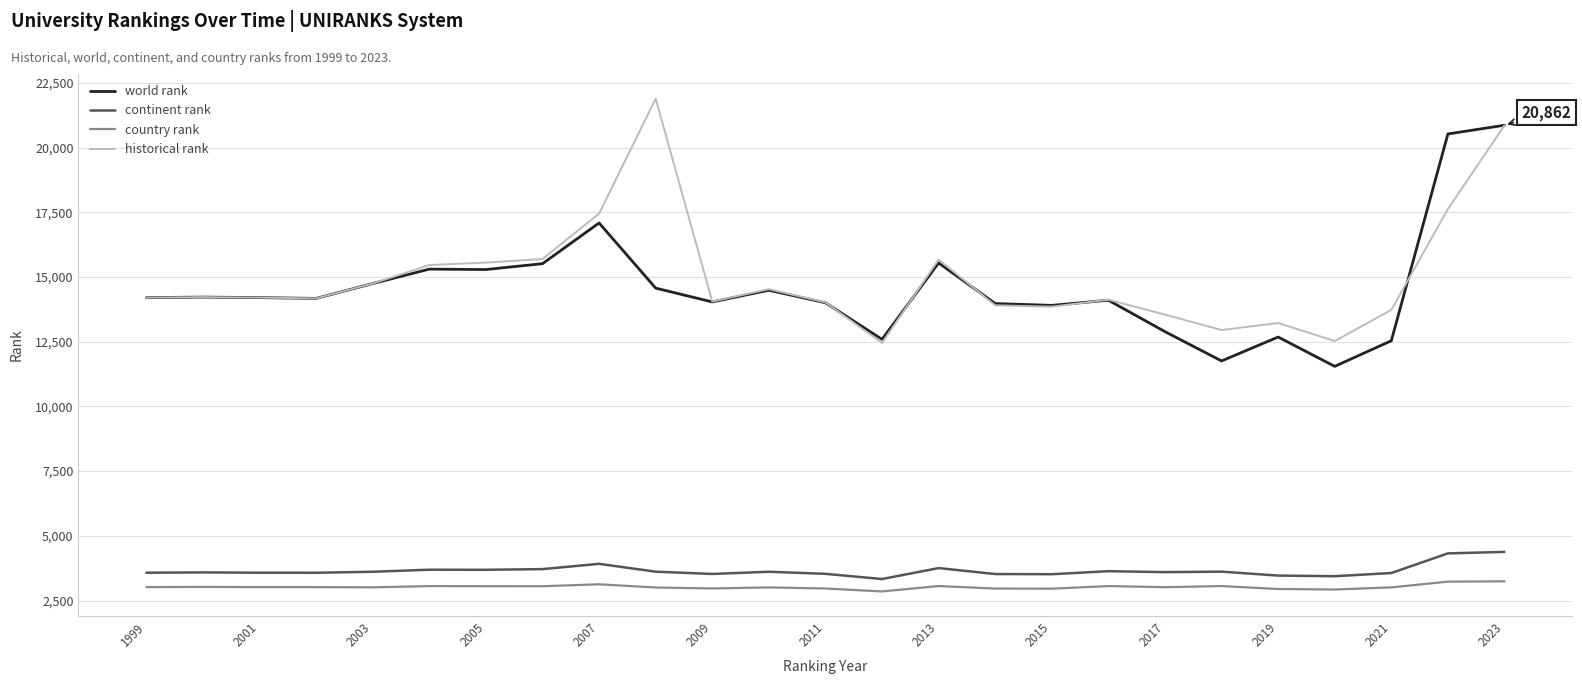

What is the minimum value shown in the chart?

2851